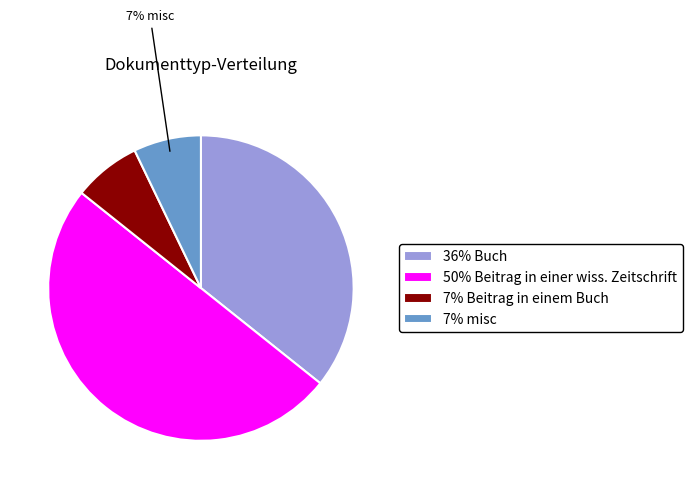

Which slice is the largest?

50% Beitrag in einer wiss. Zeitschrift